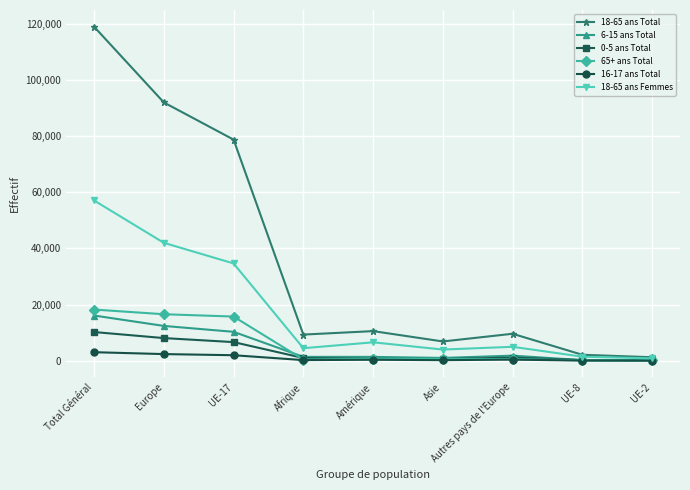

Does the chart have visible grid lines?

Yes